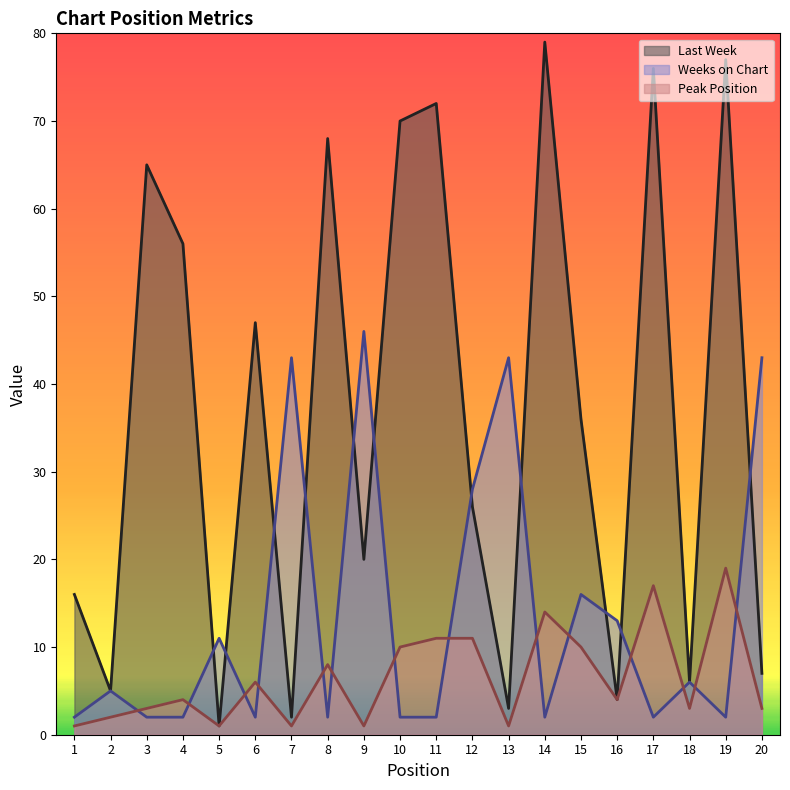

Is the value of Weeks on Chart at 16 greater than the value of Last Week at 3?

No